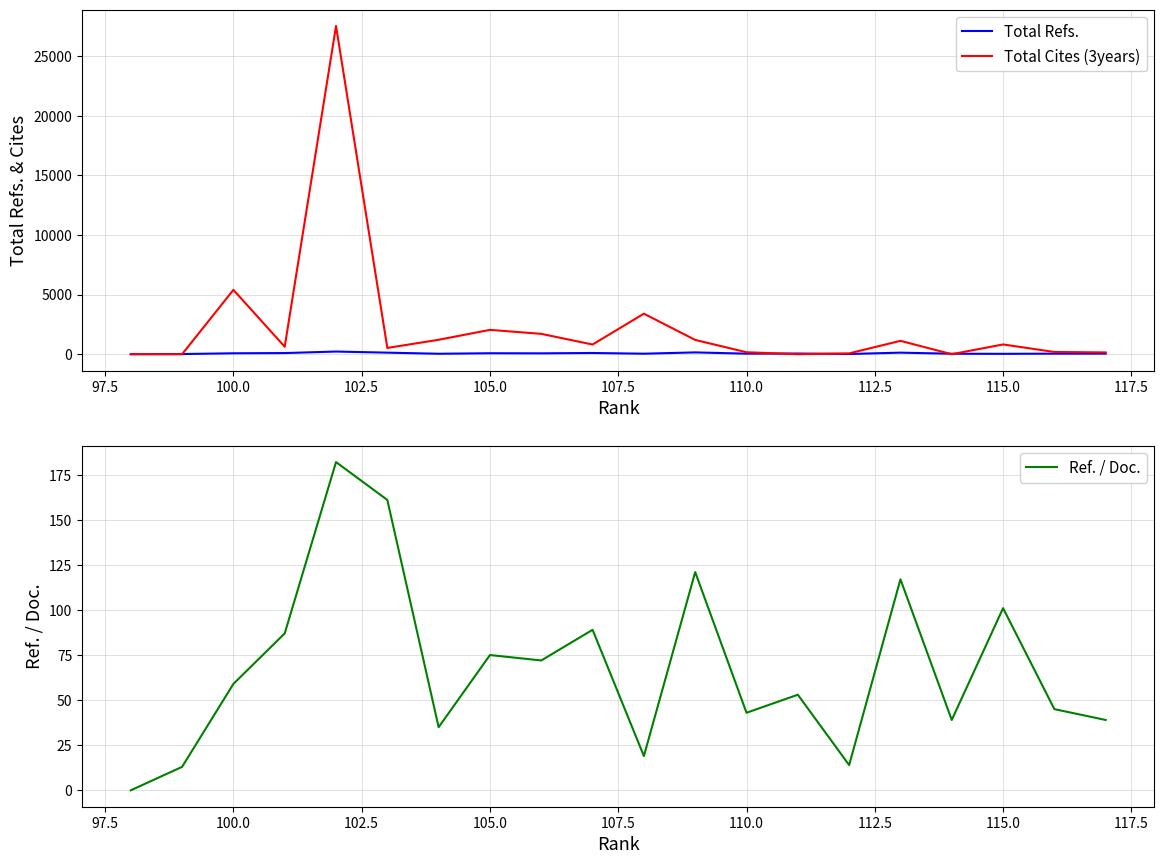

How many positive values does the Total Refs. series have?

19